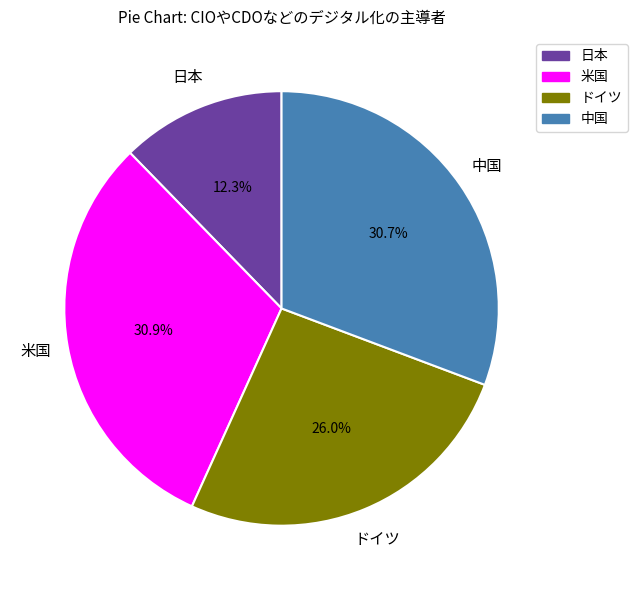

Approximately how many times larger is the value at 日本 compared to 中国?

0.4